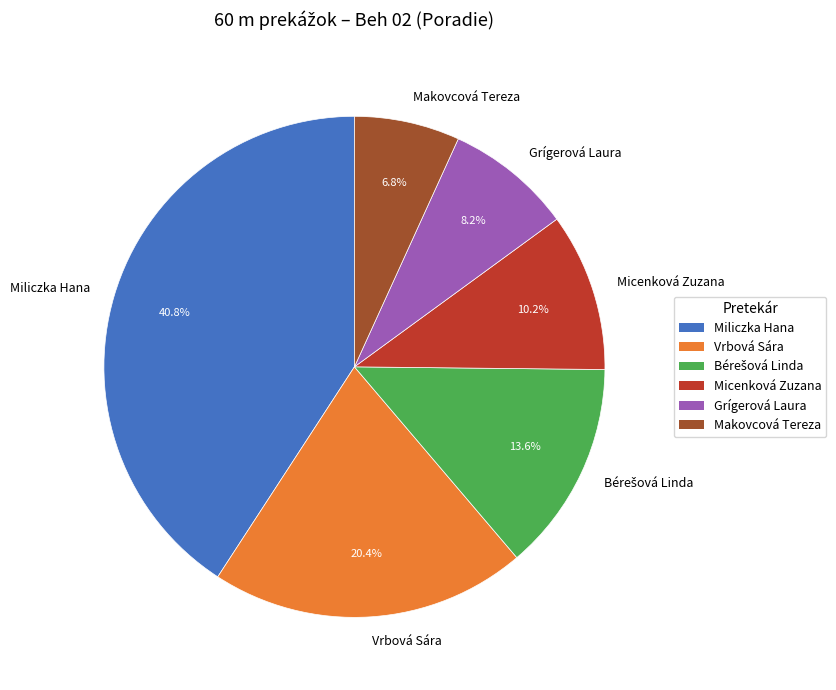

Is there any slice that represents more than half of the pie?

No